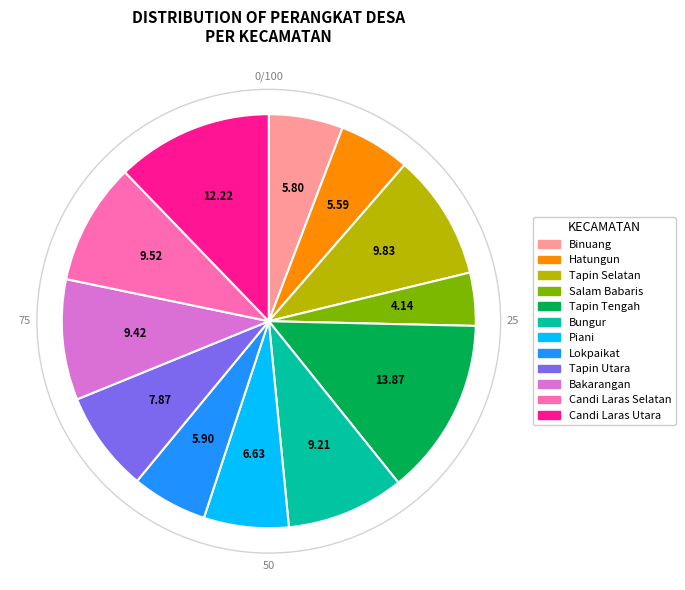

How many segments does this pie chart have?

12